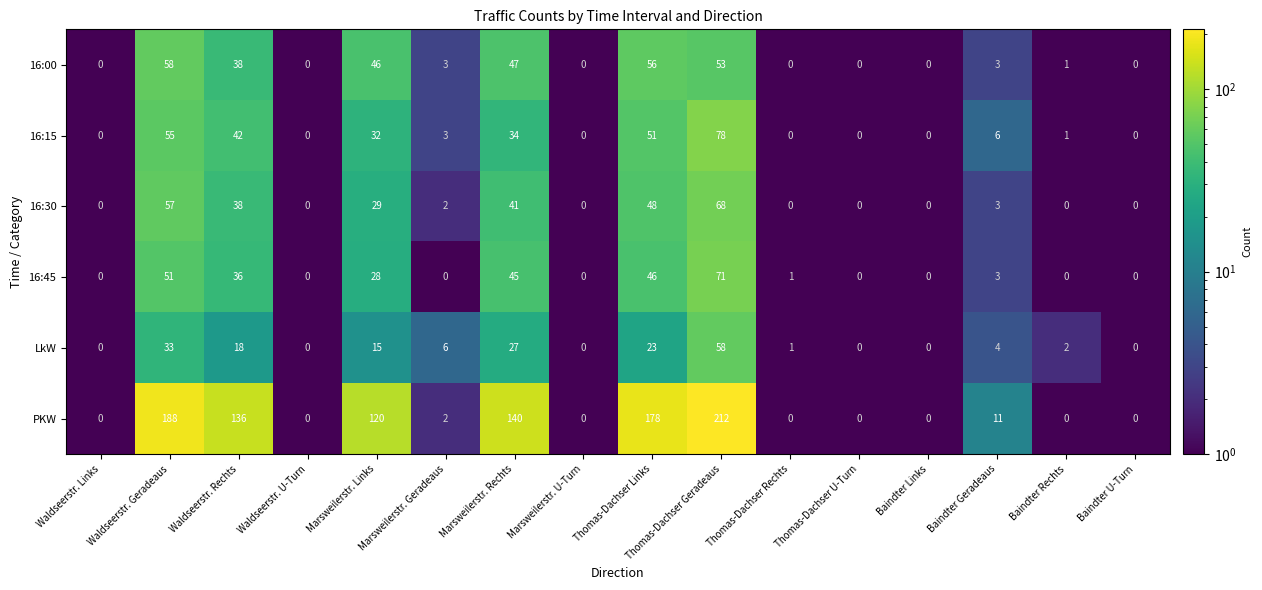

Read the 16:15 value at Thomas-Dachser Links, to the nearest 10.

50